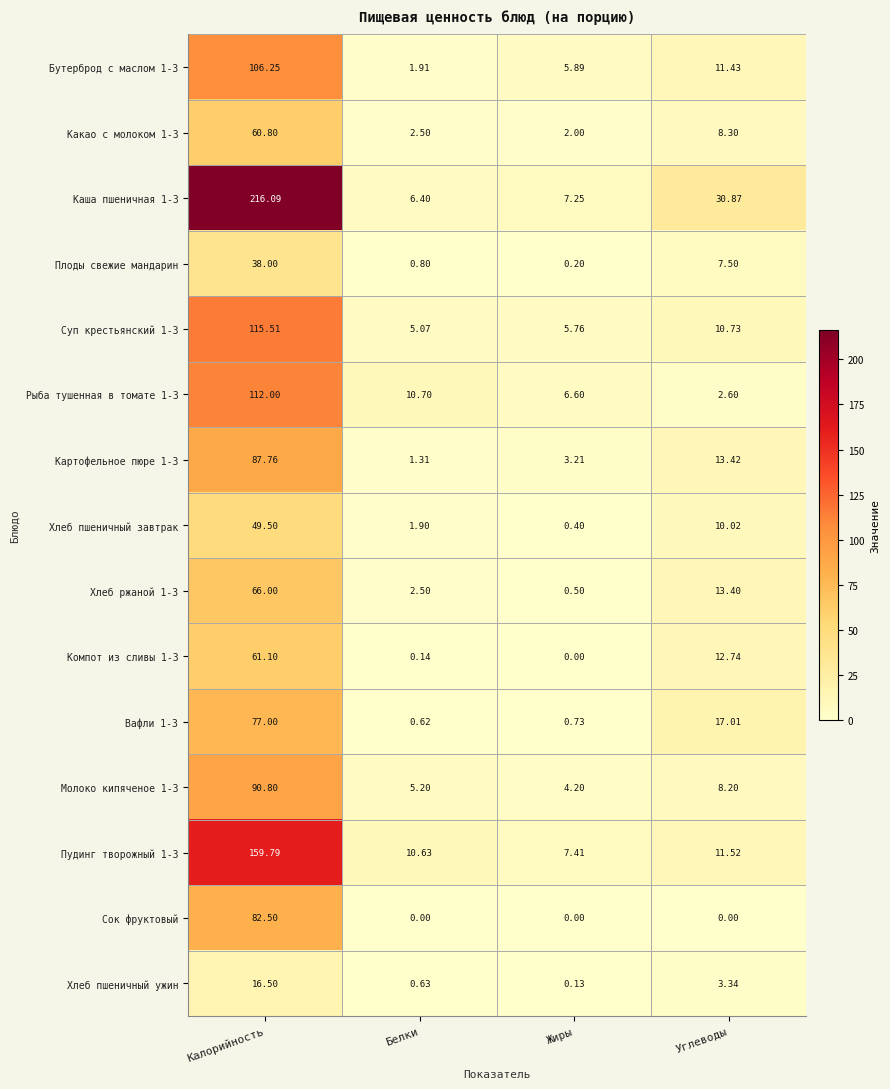

Rank the categories by Плоды свежие мандарин value from highest to lowest.

Калорийность, Углеводы, Белки, Жиры